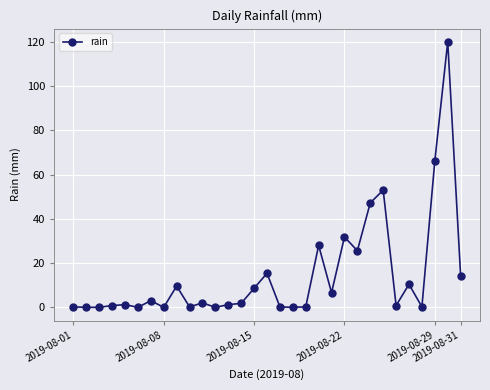

What is the value of the 23rd point from the left?

25.6